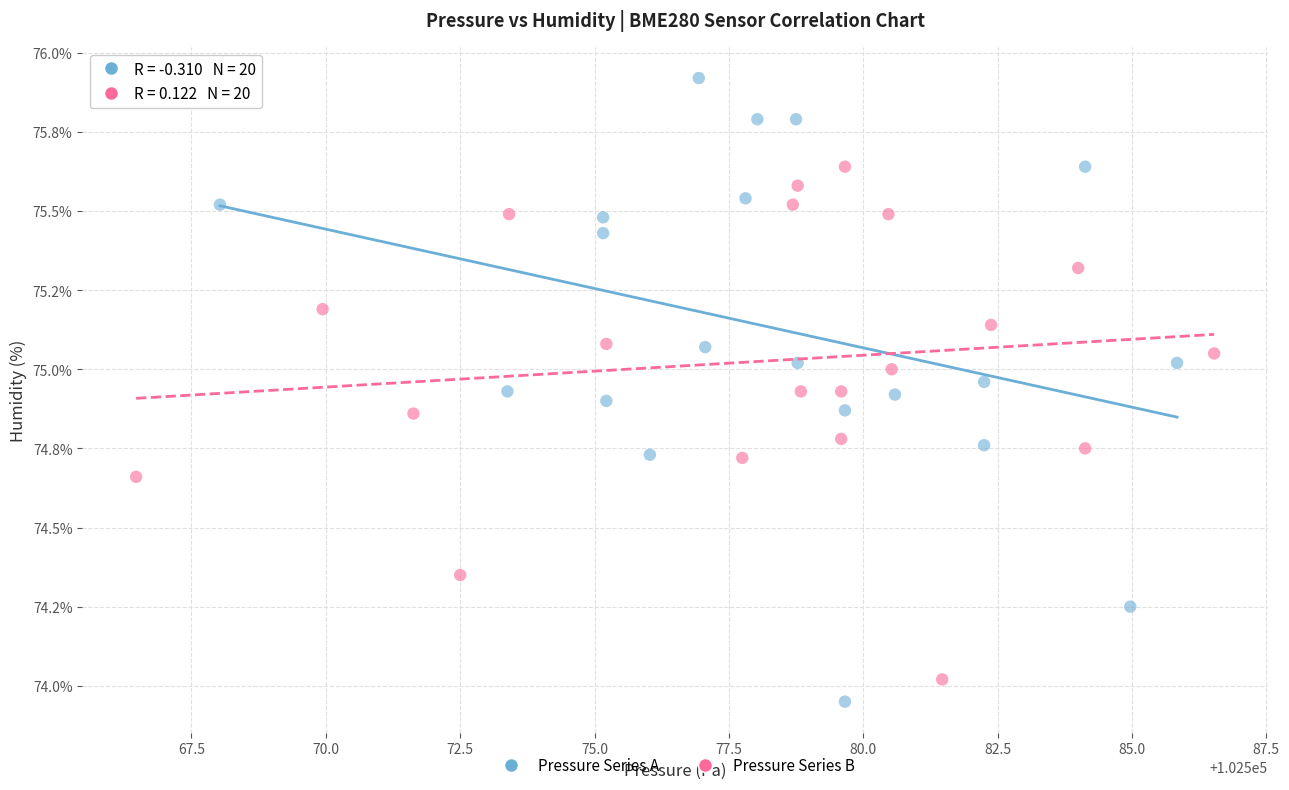

What are all the series names shown in the legend?

Pressure Series A, Pressure Series B